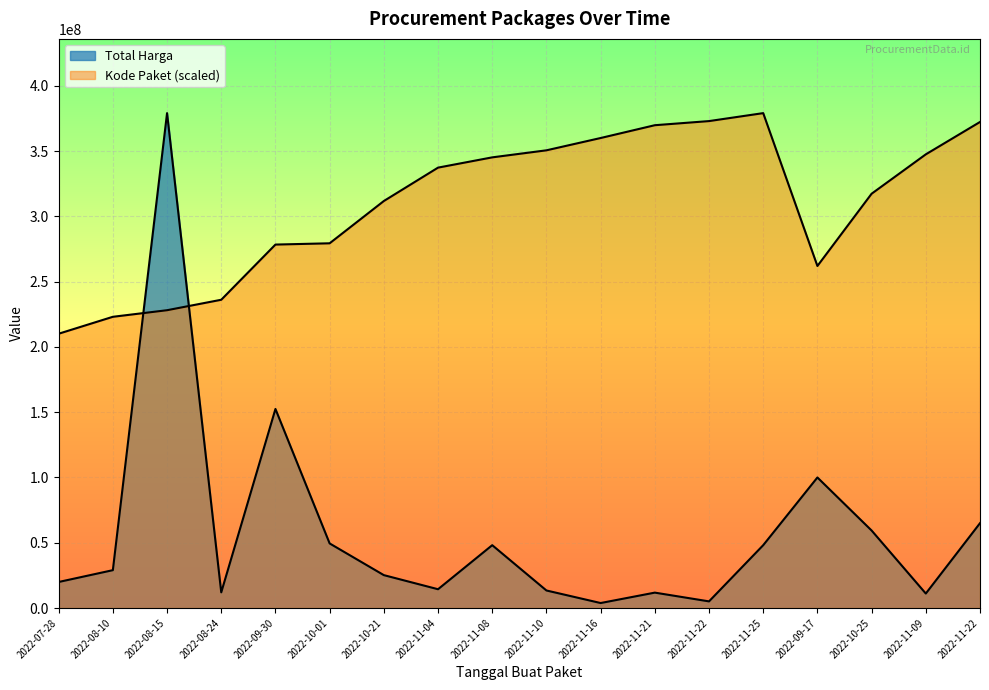

What is the smallest value displayed?

3825000.0